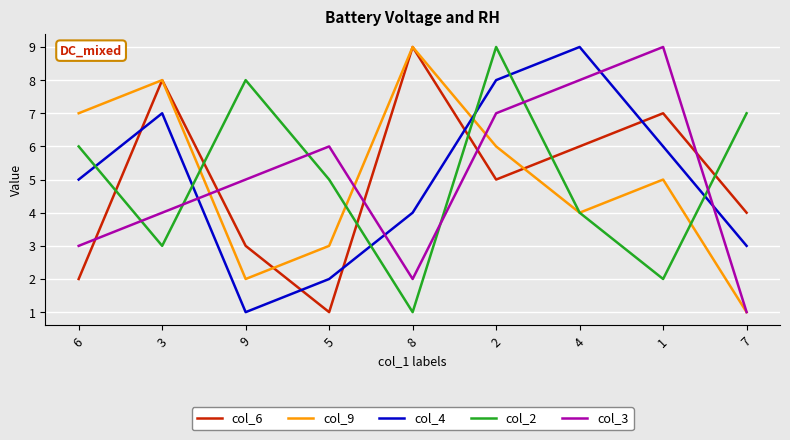

True or false: col_6 and col_4 intersect in this chart.

True